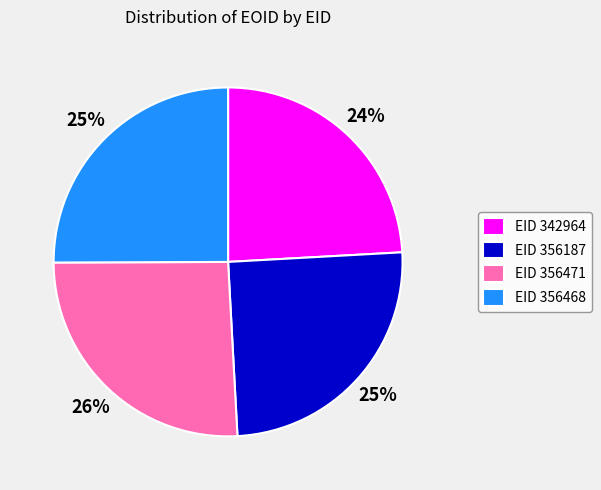

Combined, do EID 342964 and EID 356187 account for over 50%?

No